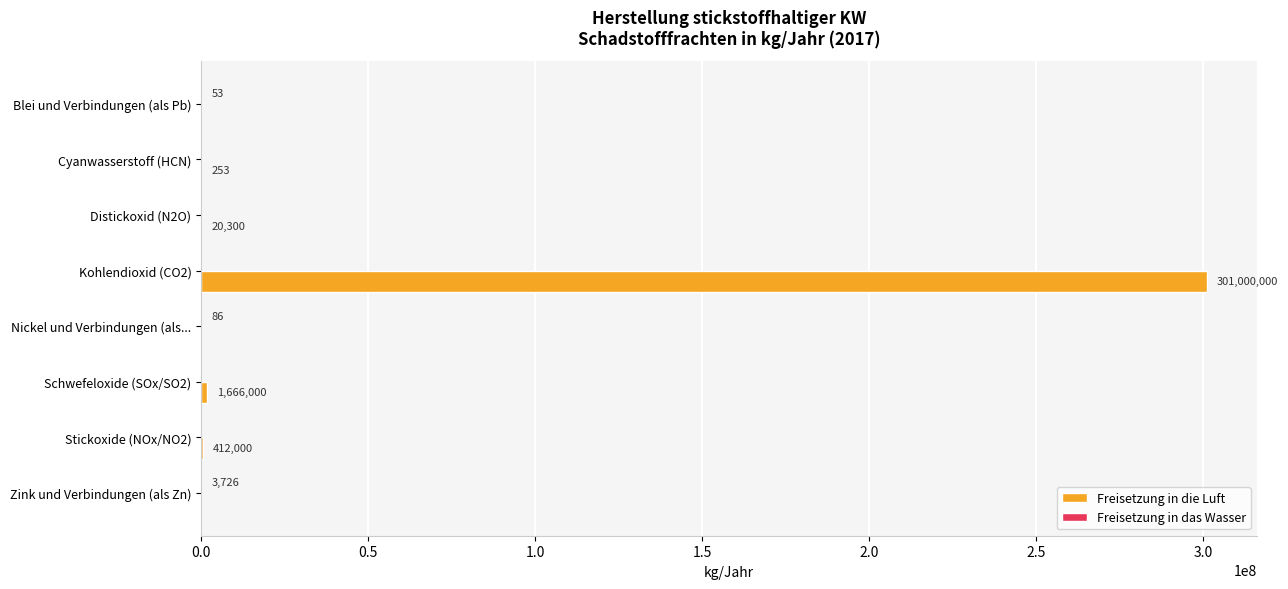

At which category is the sum across all series the highest?

Kohlendioxid (CO2)